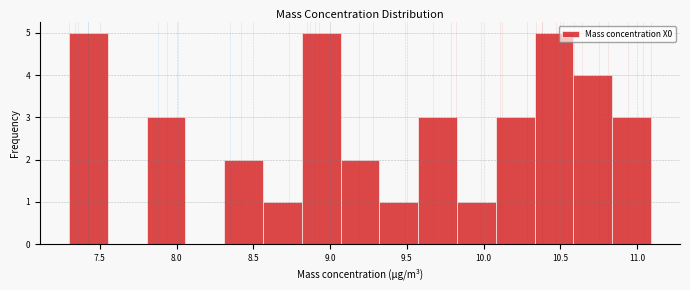

What is the height of the bar covering 7.30 to 7.55 on the x-axis? Neither the bar edges nor the heights are printed on the chart, so give them approximately, as read against the axes.

5